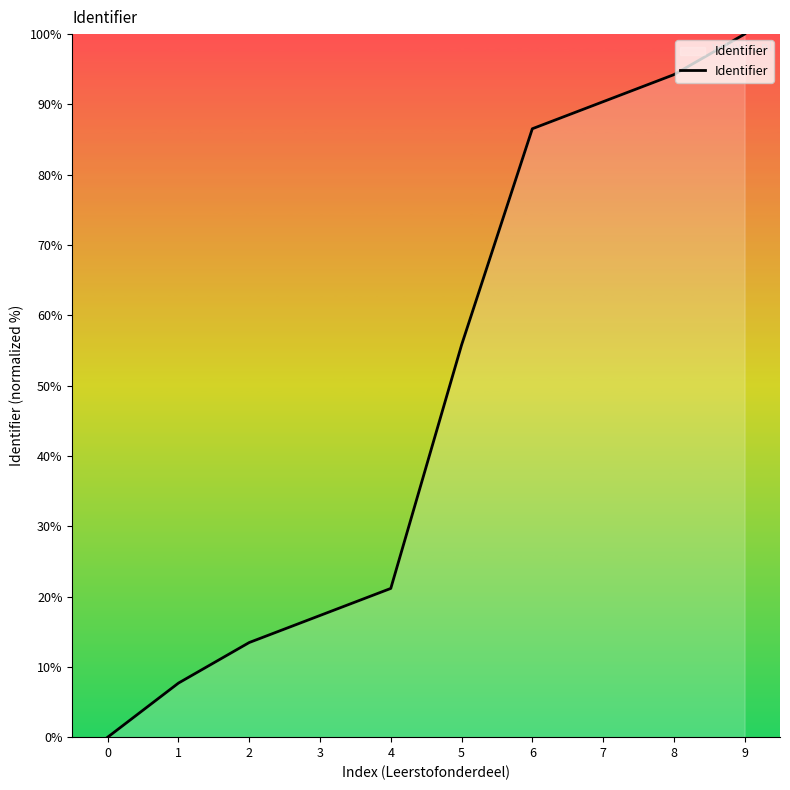

Rank the categories by value from highest to lowest.

9, 8, 7, 6, 5, 4, 3, 2, 1, 0